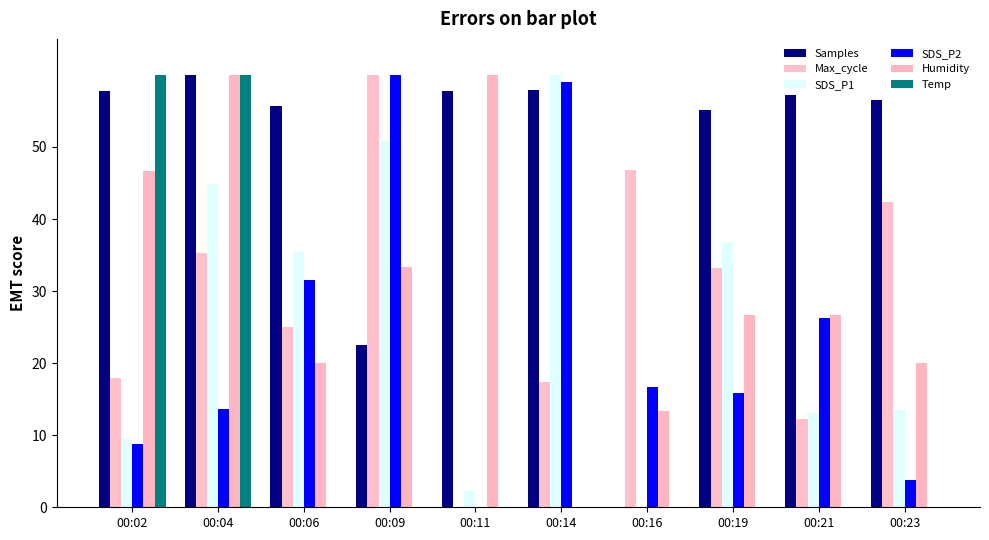

Is the value of Humidity at 00:02 greater than the value of Samples at 00:14?

No